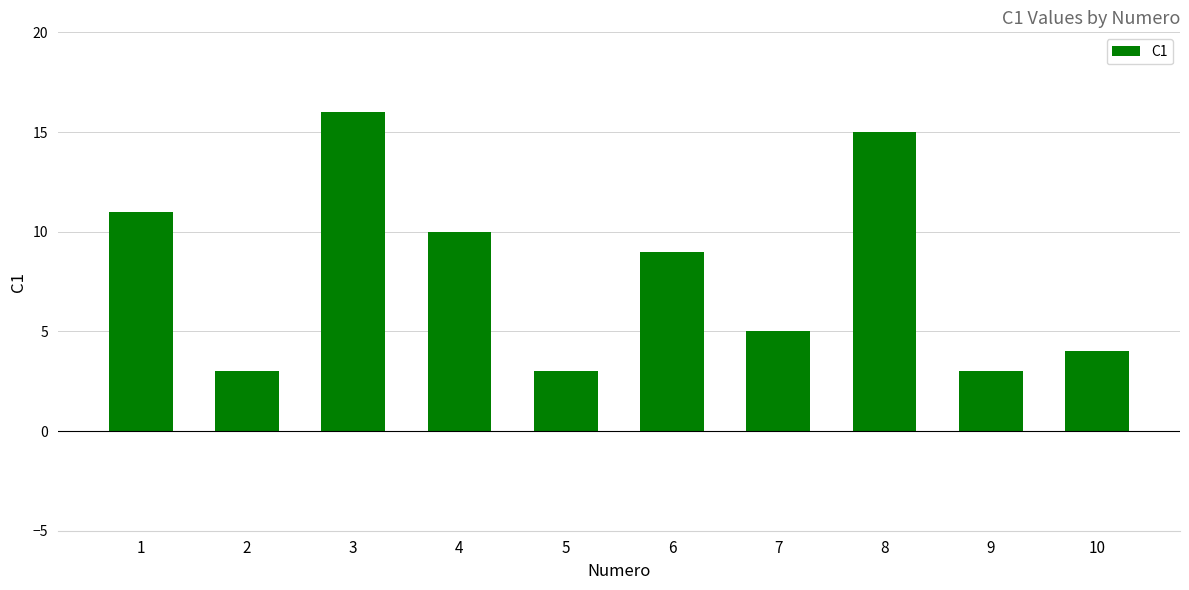

Between 6 and 4, which is larger?

4